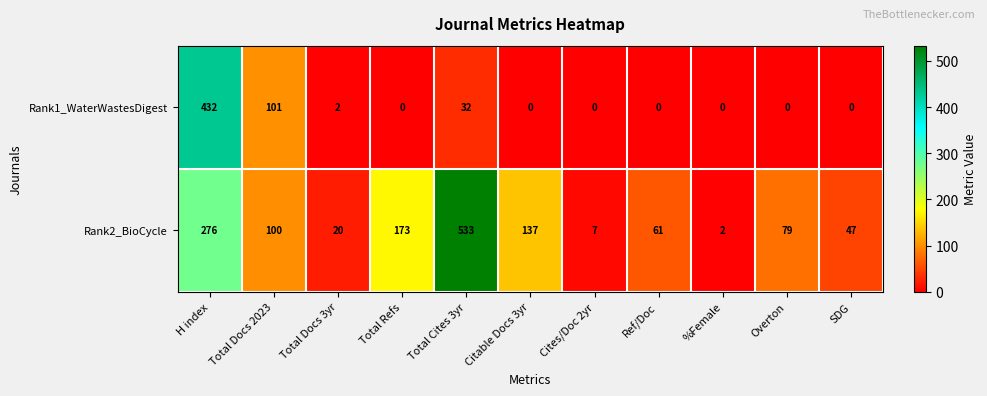

At which category is the sum across all series the highest?

H index